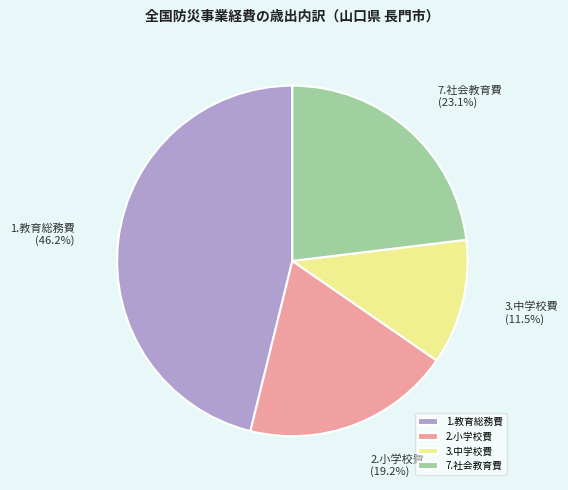

The 2.小学校費 slice represents 19% of the pie. True or false?

True